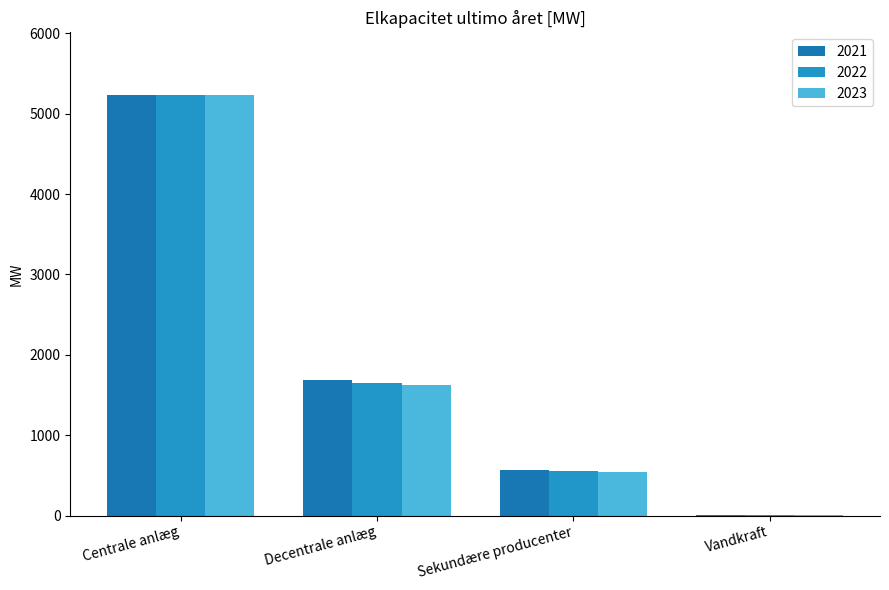

Which series has the largest total across all categories?

2021